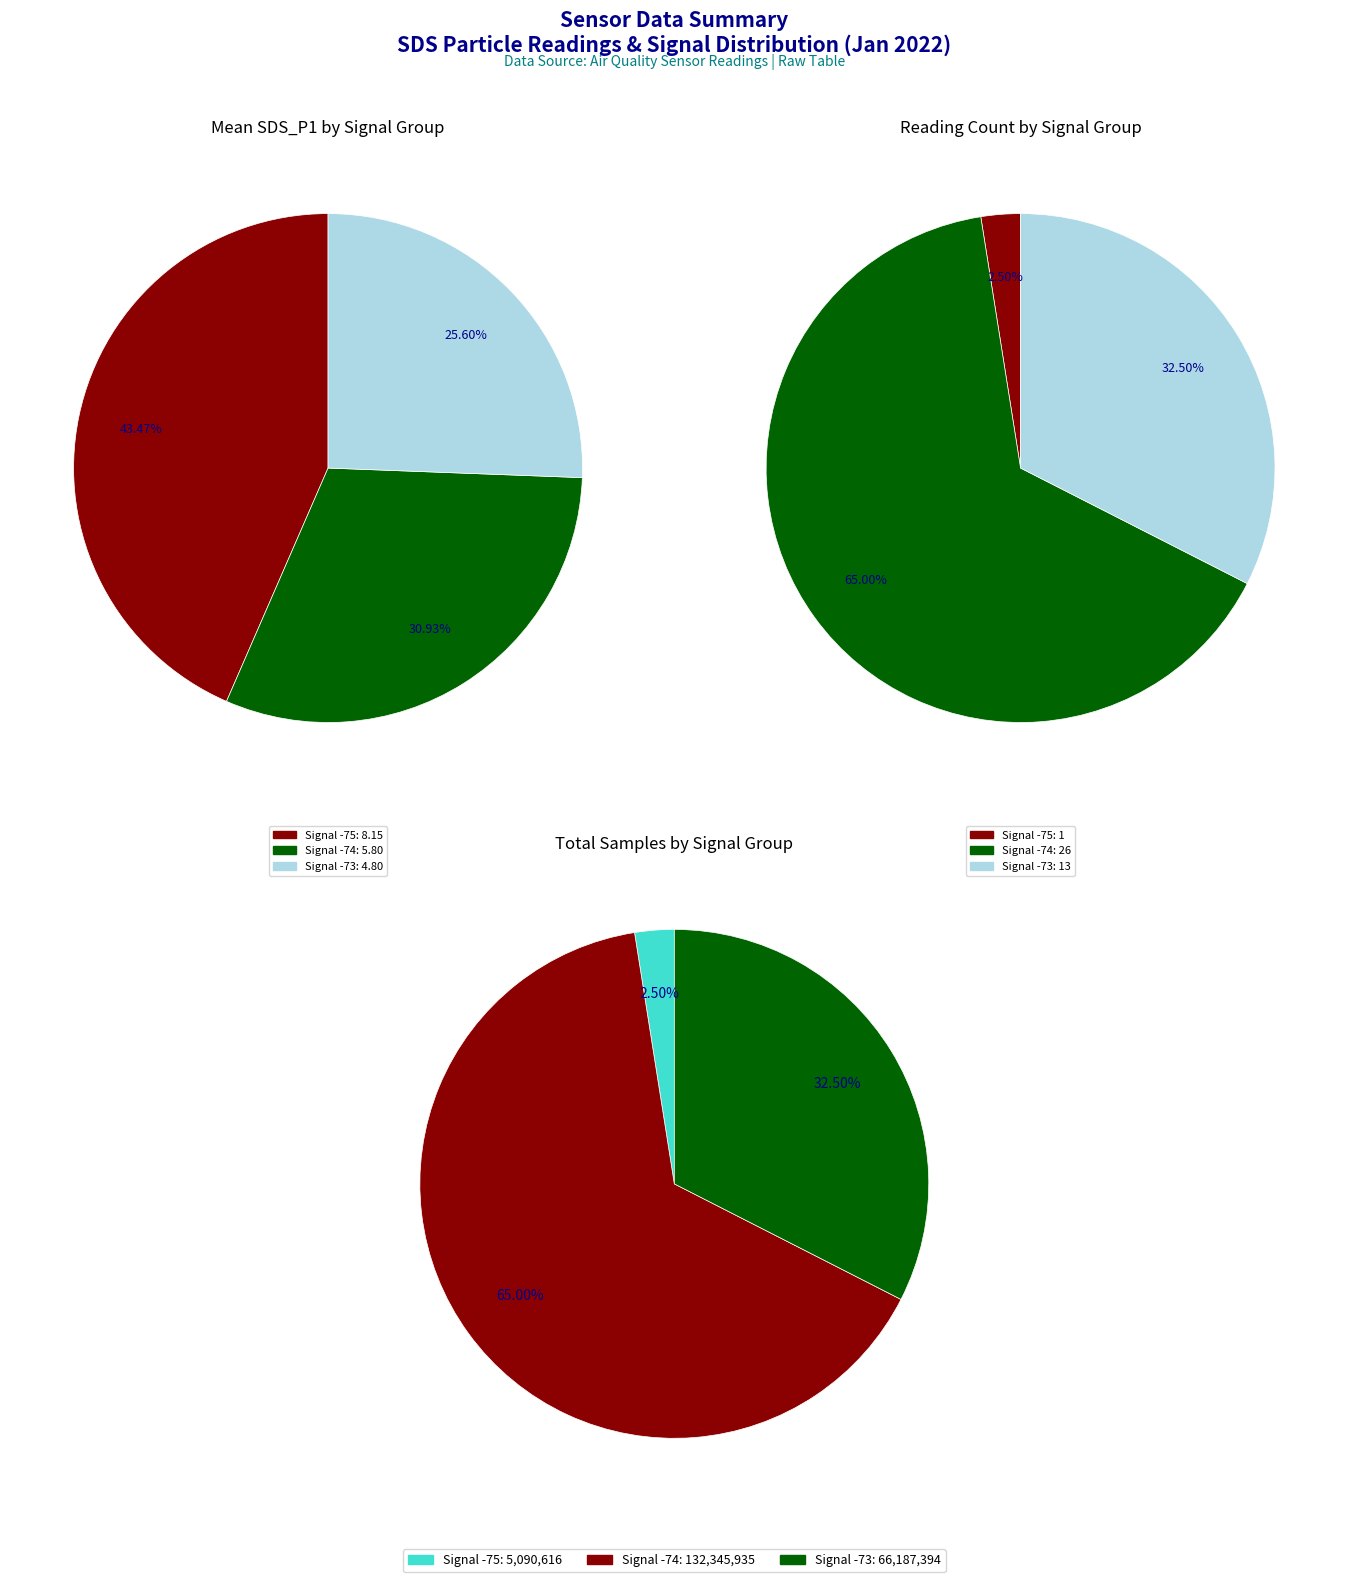

Is 38 the majority of the pie?

No